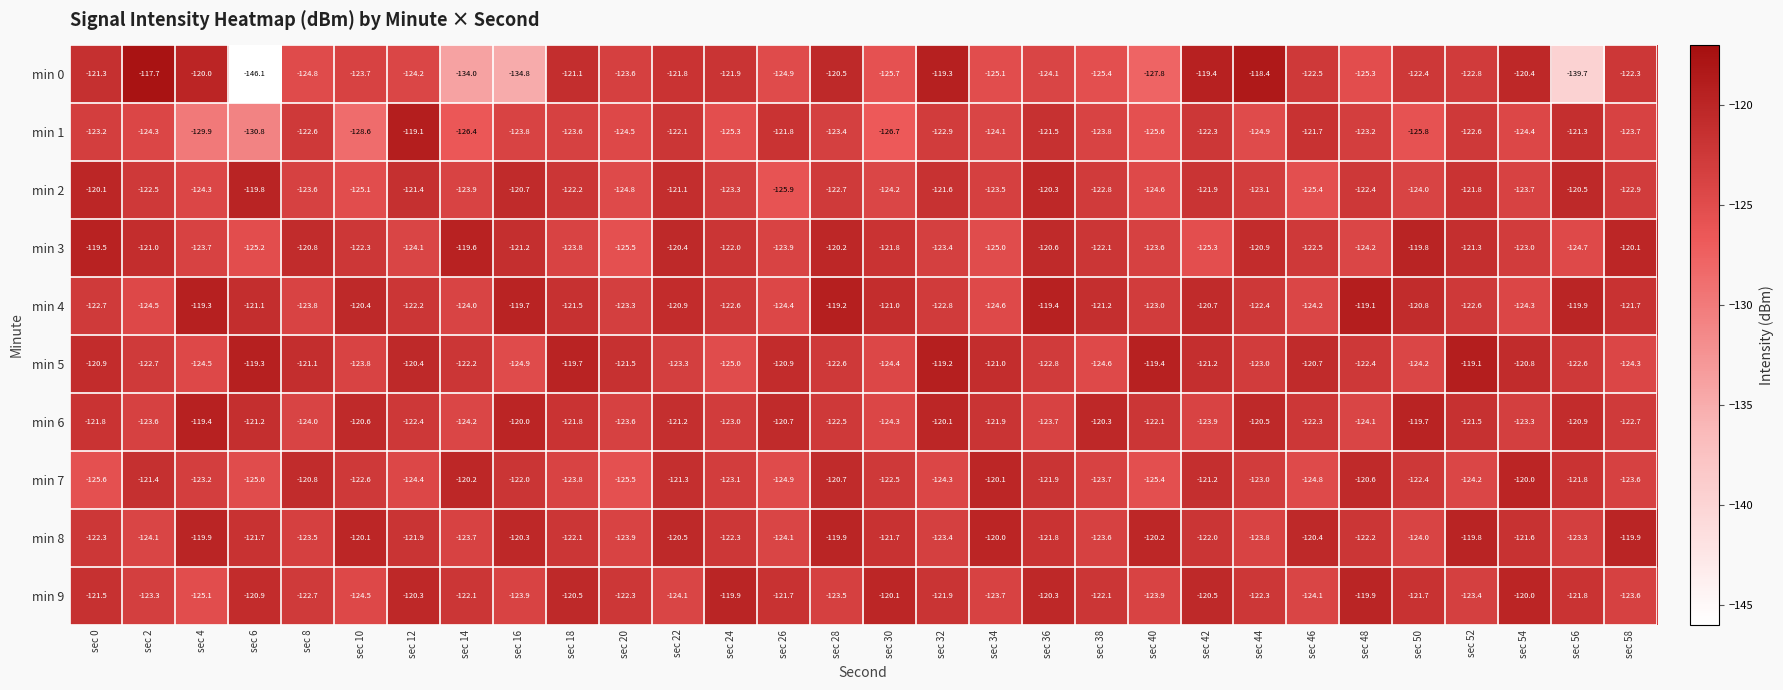

Which series has the largest range (max minus min)?

min 0